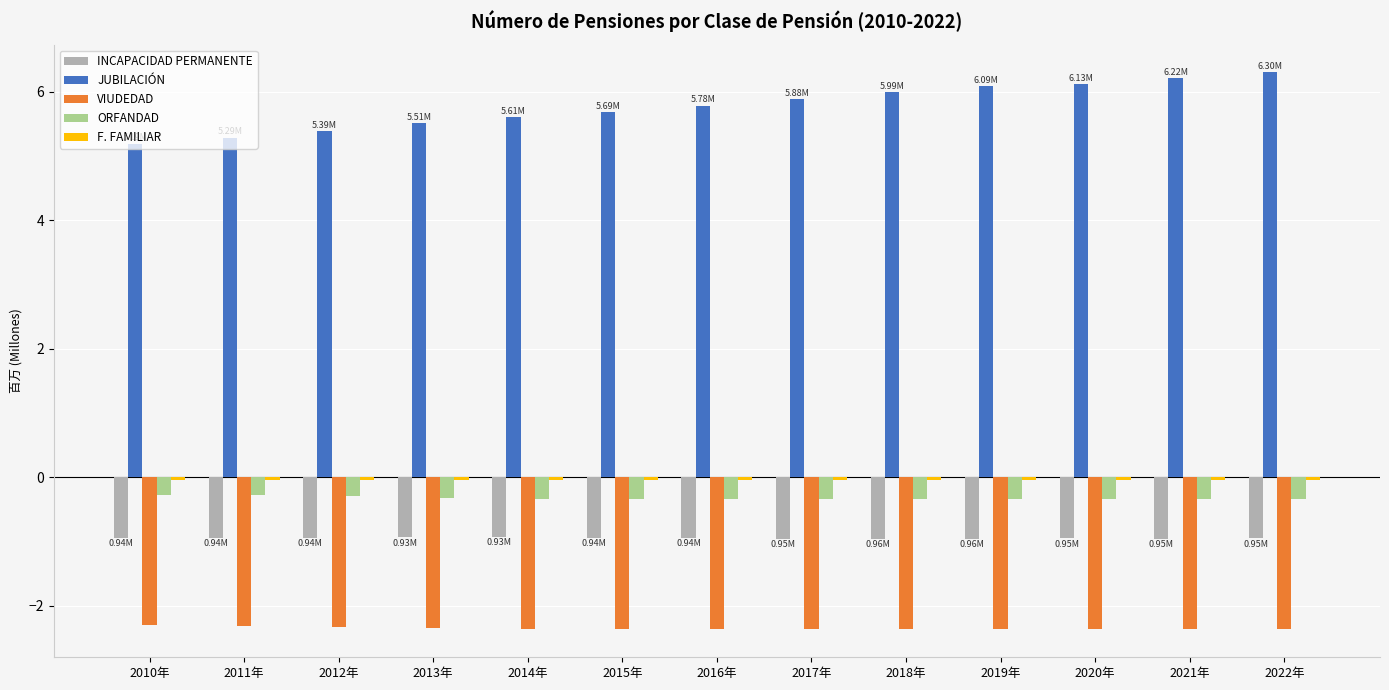

What is the minimum value shown in the chart?

-2.4